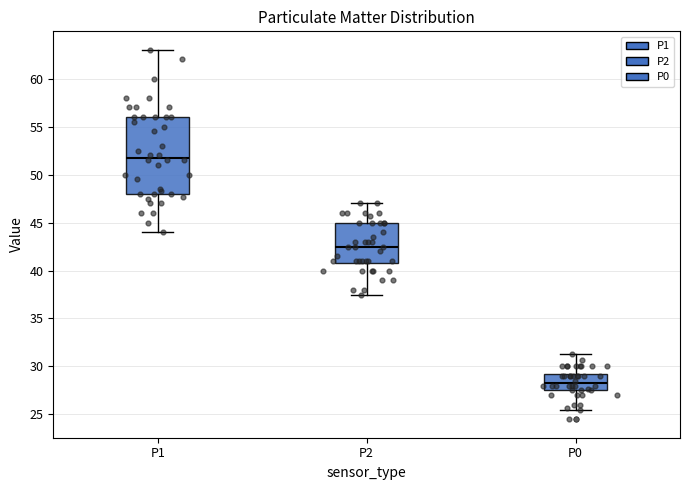

Comparing the boxes themselves (not the whiskers), which one is the tallest?

P1